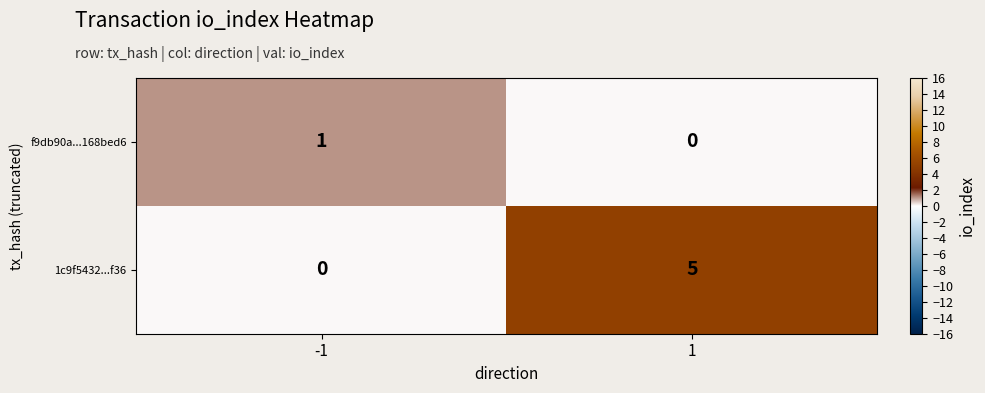

What is the sum of all 1c9f5432...f36 values?

5